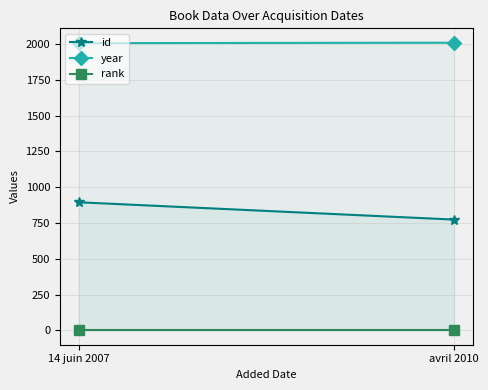

True or false: year has a value of 3520 at 14 juin 2007.

False